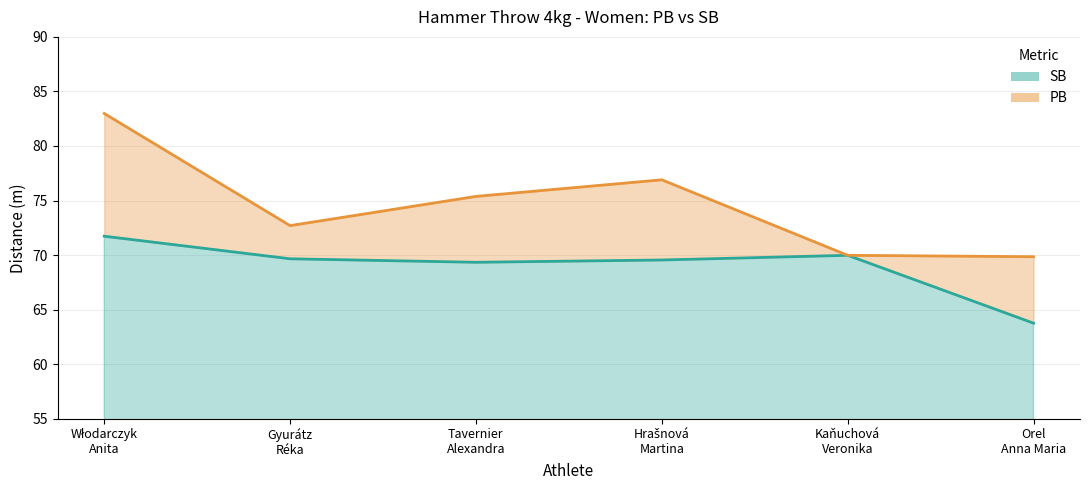

True or false: SB and PB cross at least once.

False